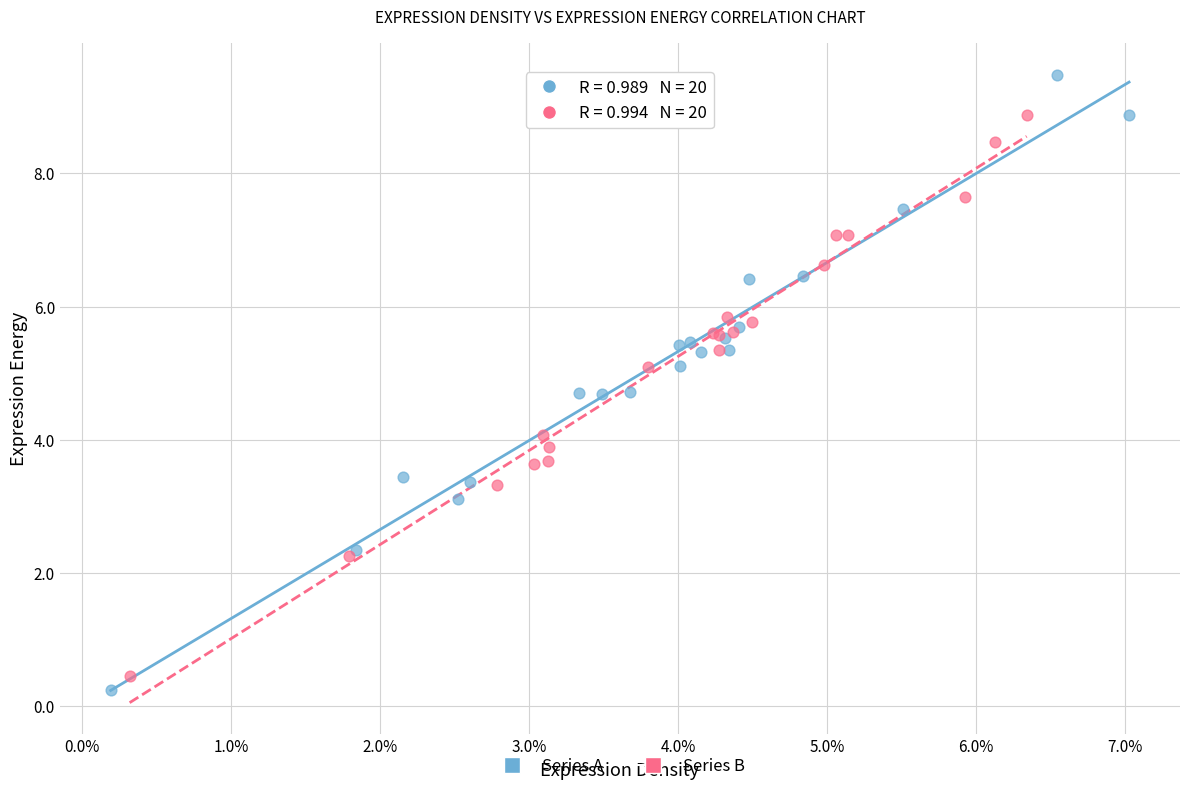

Which series reaches the maximum Y coordinate?

Series A